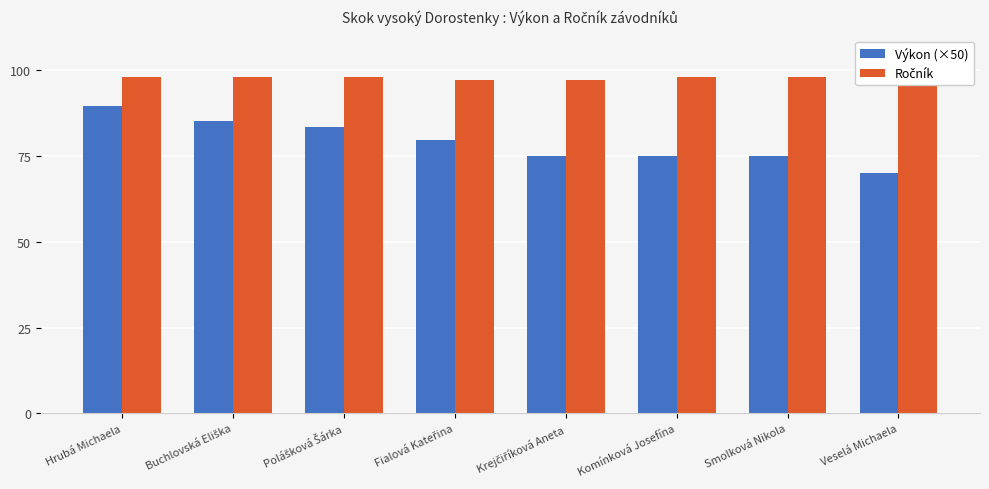

Rank the series at Veselá Michaela from highest to lowest value.

Ročník, Výkon (×50)